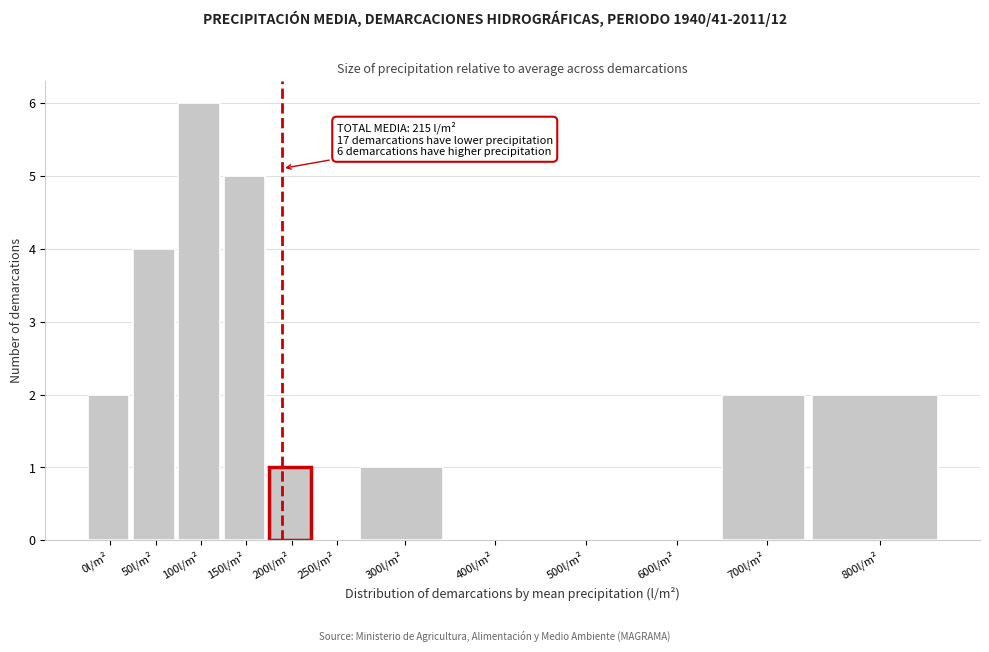

Reading right to left, transcribe all the data shown in this chart.

800l/m²=2	700l/m²=2	600l/m²=0	500l/m²=0	400l/m²=0	300l/m²=1	250l/m²=0	200l/m²=1	150l/m²=5	100l/m²=6	50l/m²=4	0l/m²=2